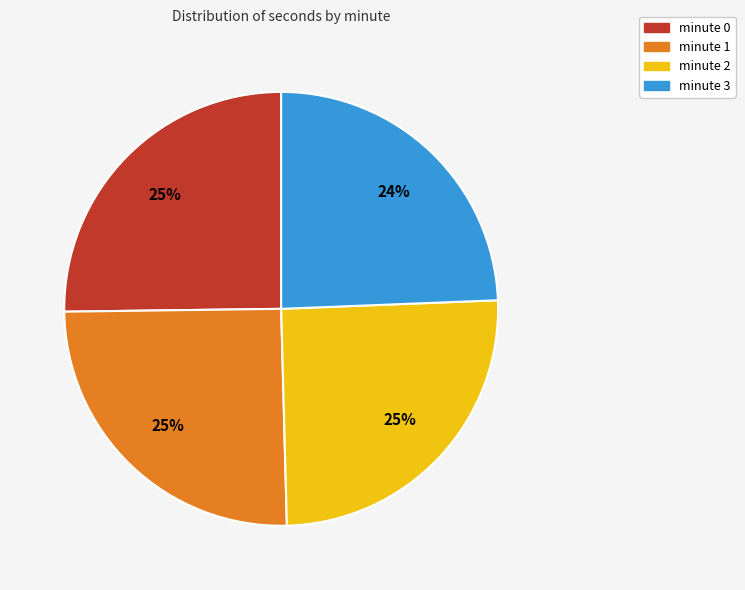

Combined, do minute 0 and minute 3 account for over 50%?

No